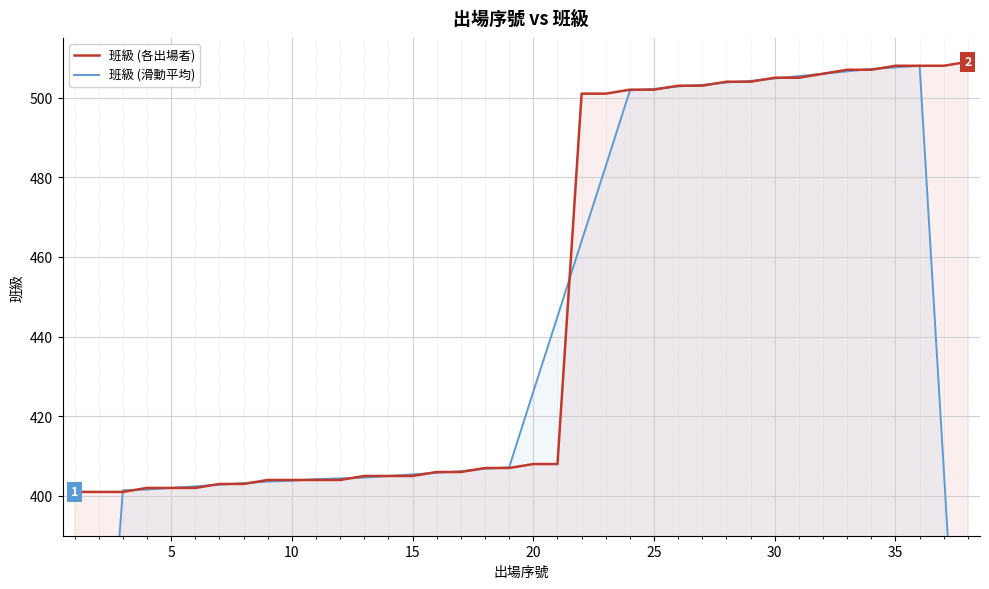

True or false: 班級 (滑動平均) and 班級 (各出場者) intersect in this chart.

True